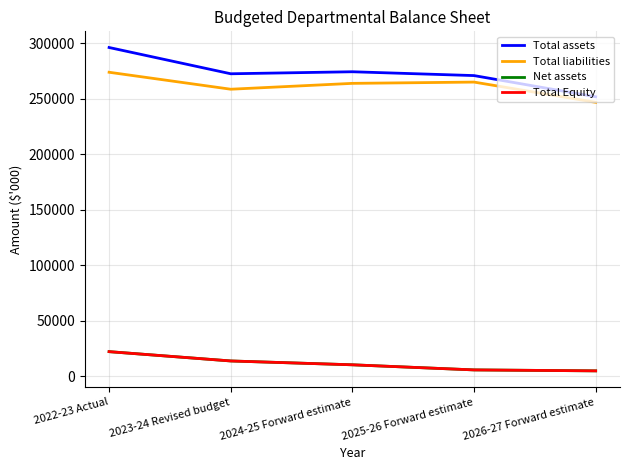

What is the difference between the highest and lowest values at 2024-25 Forward estimate?

263740